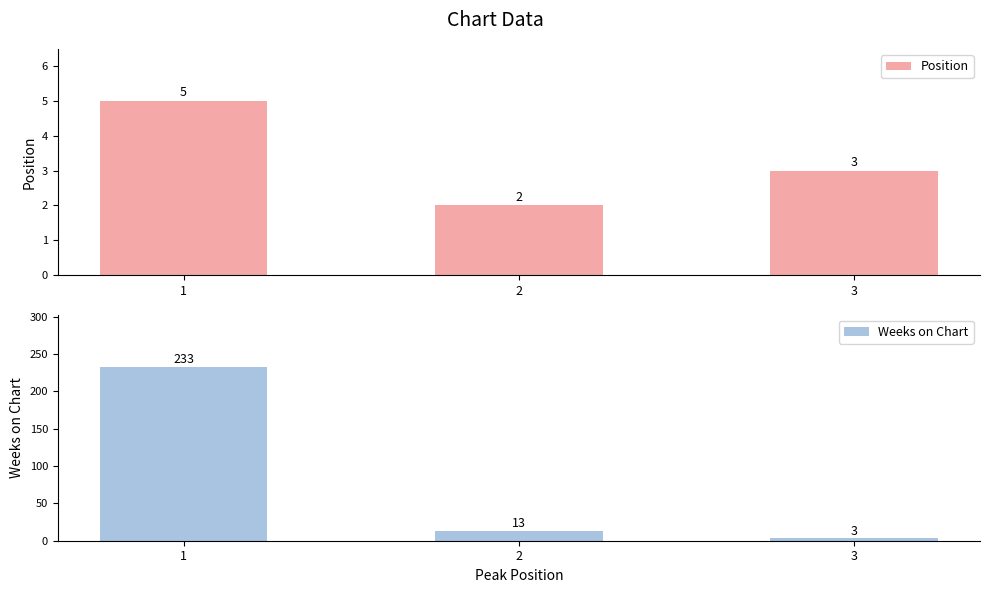

Is it true that Position equals 9 at 1?

False